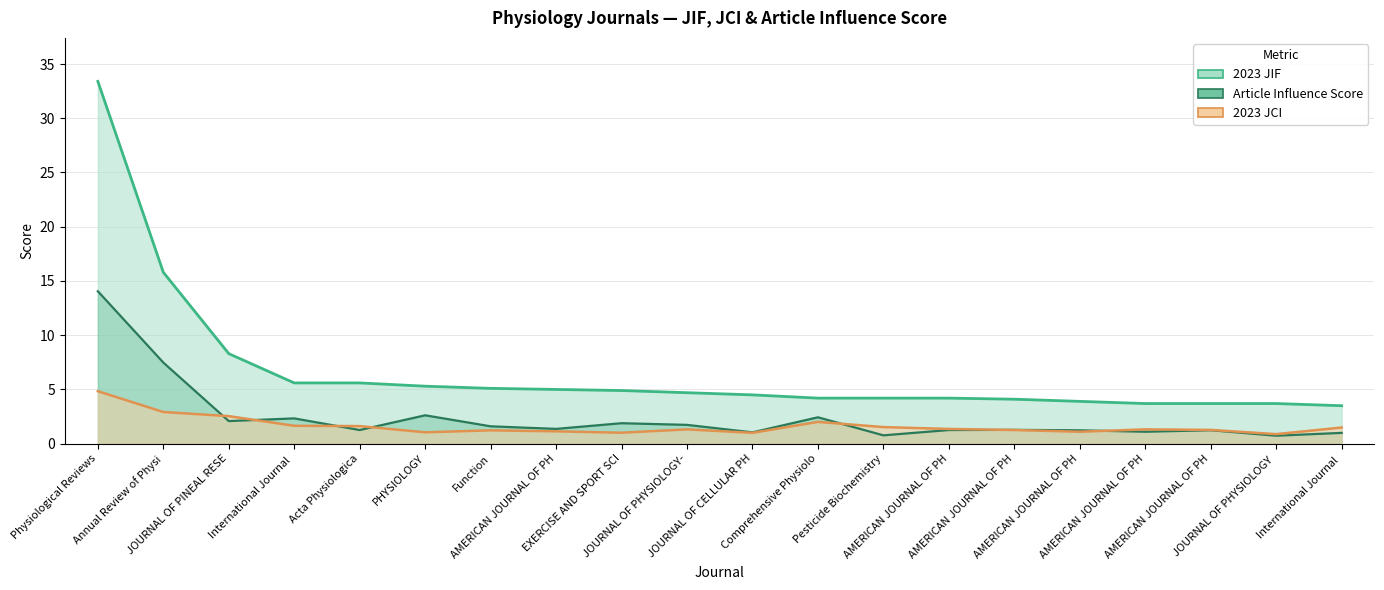

What is the difference between the maximum and minimum values in the AIS series?

13.3